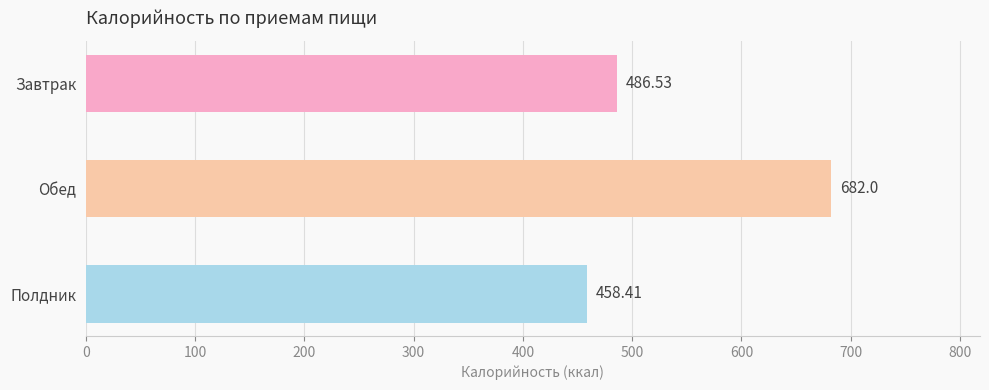

What is the sum of all values?

1626.9